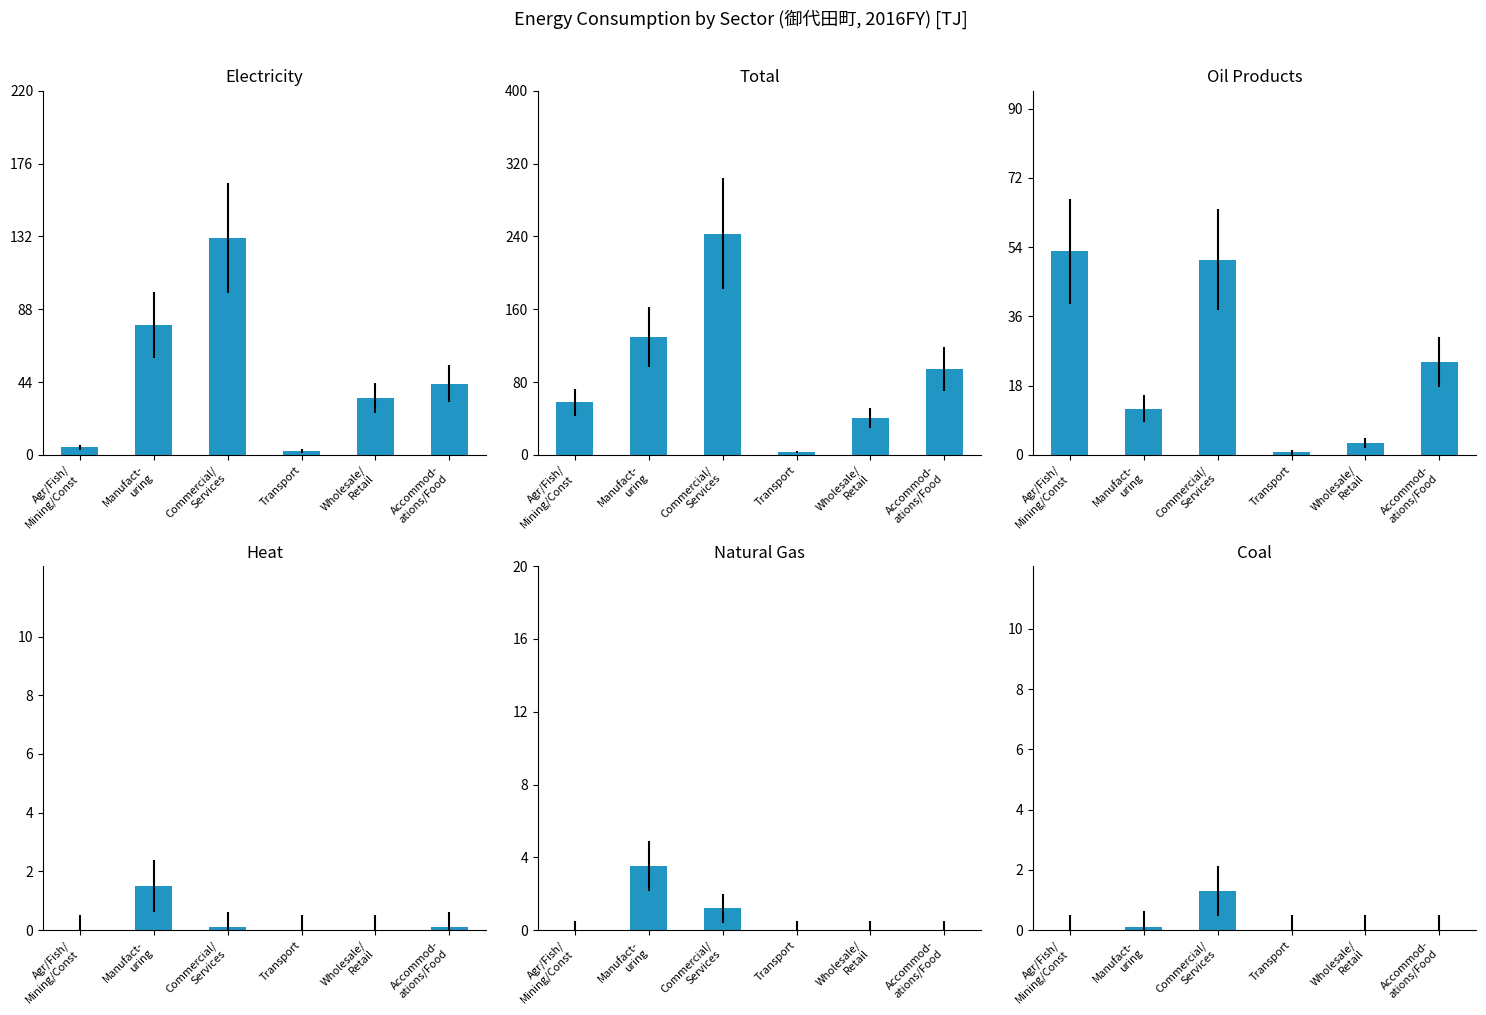

What is the total value across all series at Commercial/
Services?

427.6